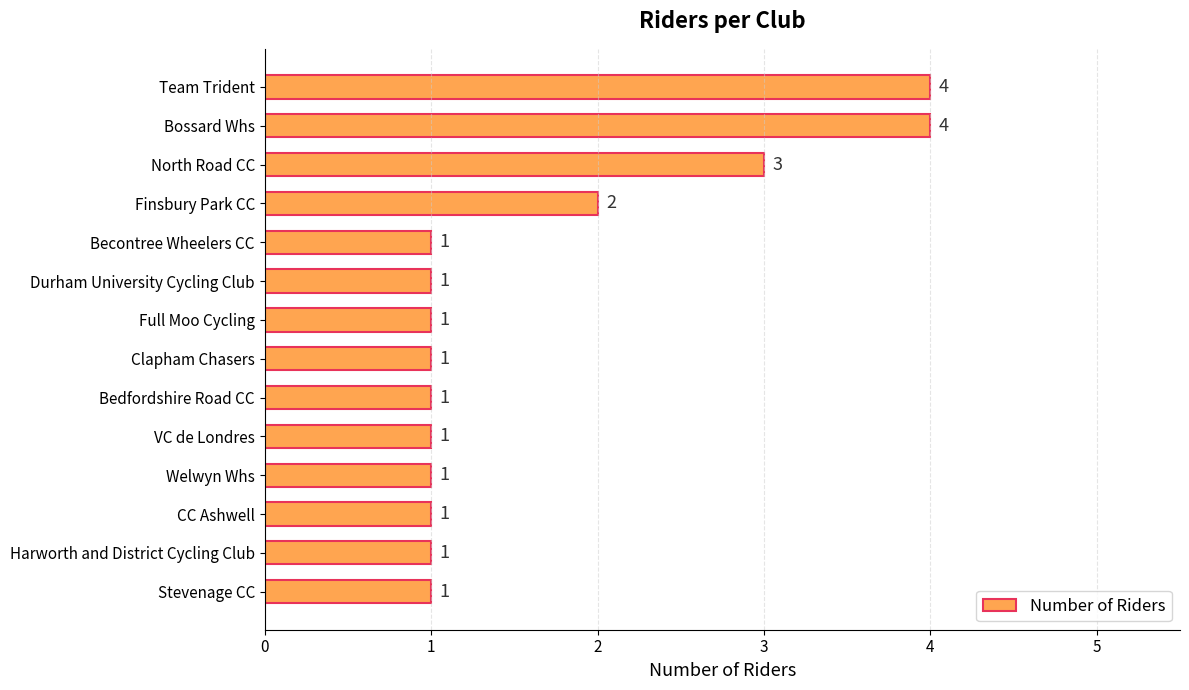

Reading top to bottom, list all the values displayed in this chart.

4	4	3	2	1	1	1	1	1	1	1	1	1	1